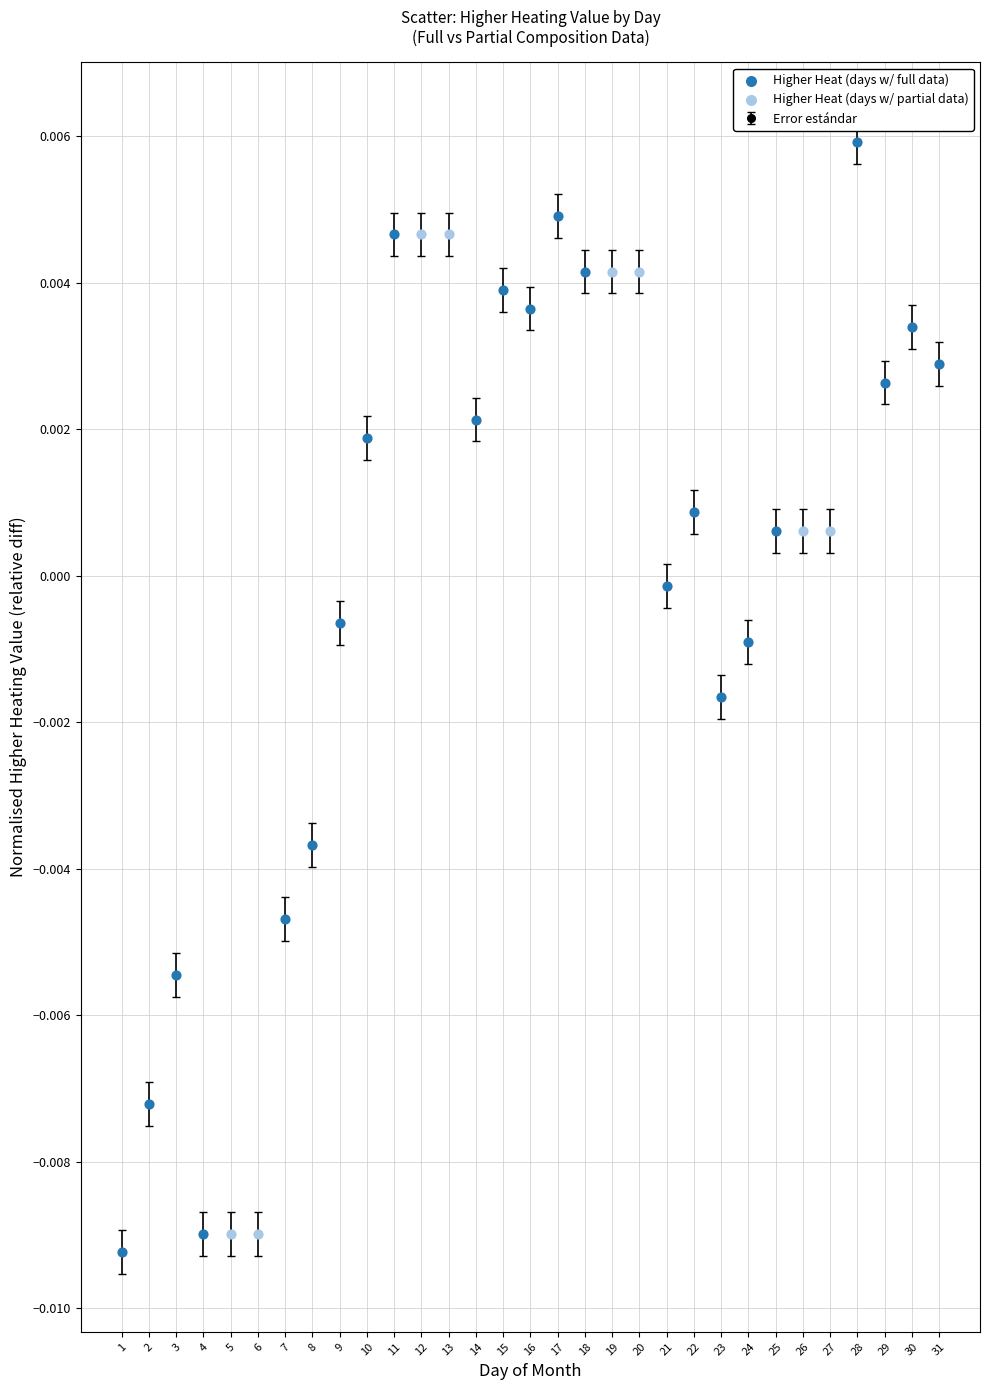

Between 20 and 6, which is larger?

20